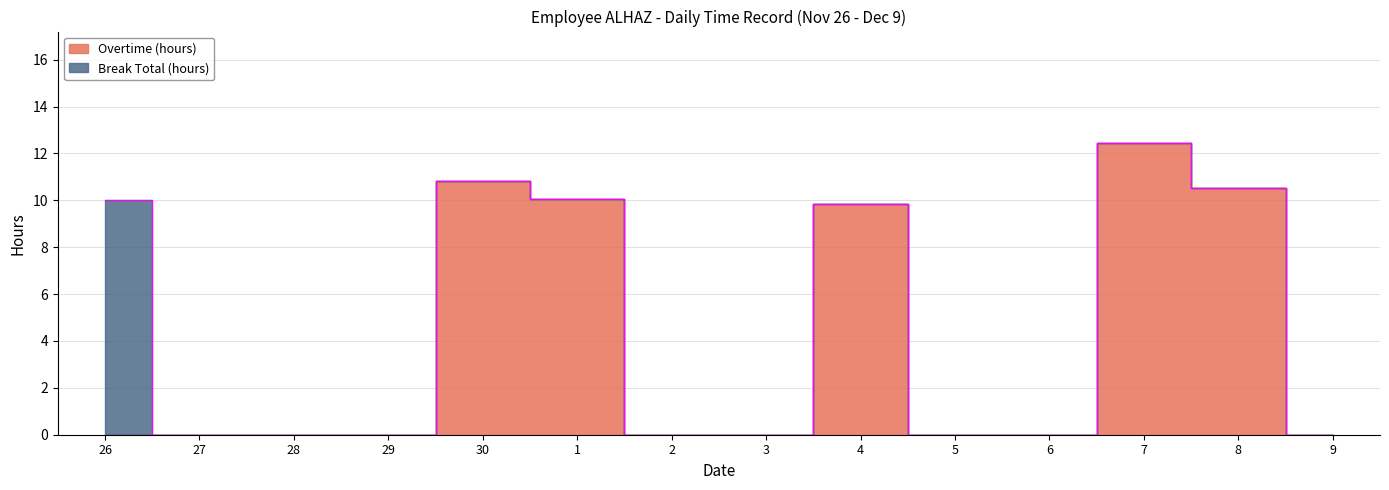

How many interior local peaks (higher than both neighbors) does the data have?

3